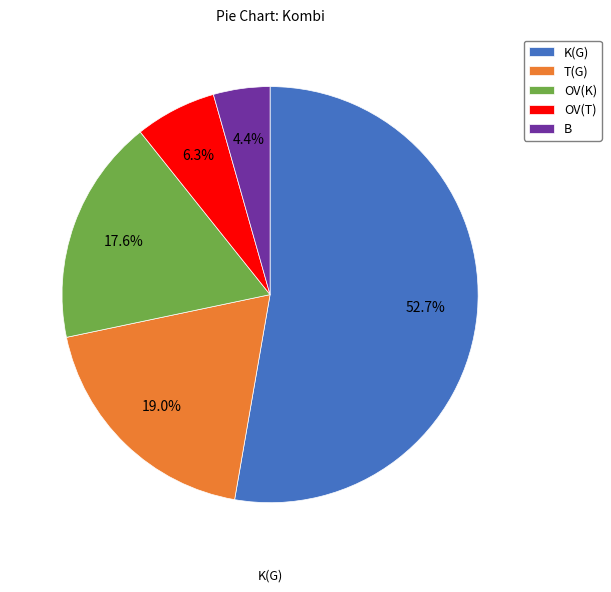

Approximately how many times larger is the value at T(G) compared to B?

4.3